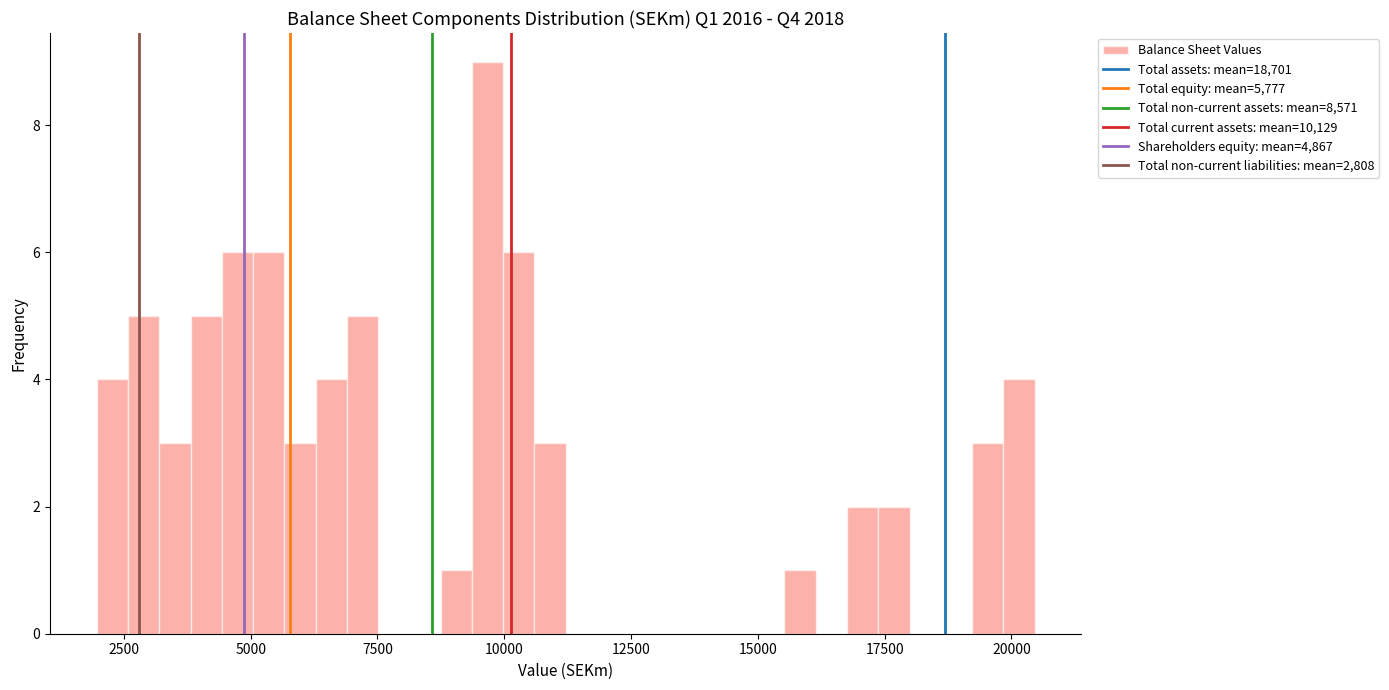

Read against the x-axis, roughly where is the centre of the tallest bar?

9500